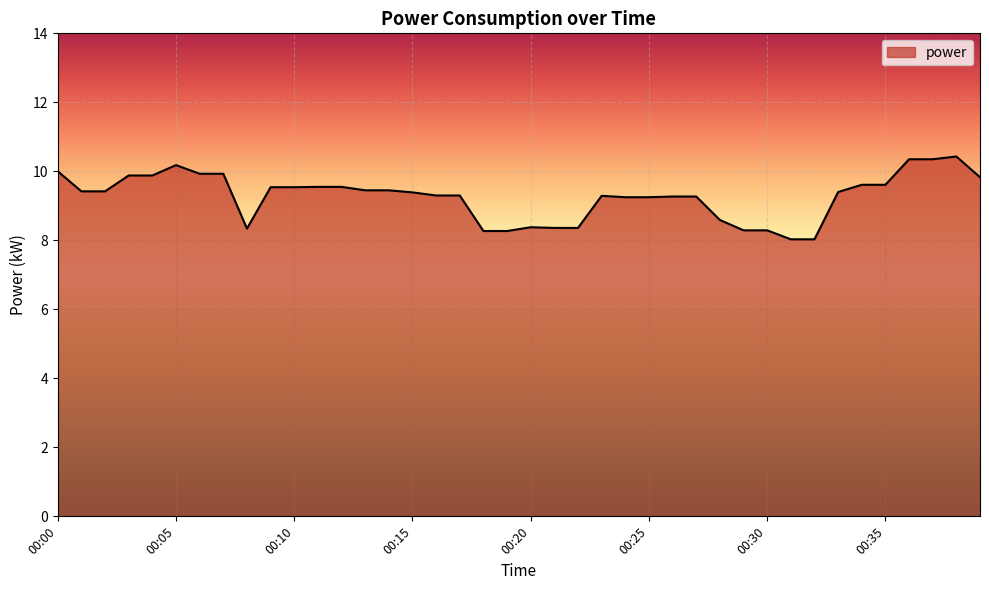

What is the difference between the maximum and minimum values?

2.4